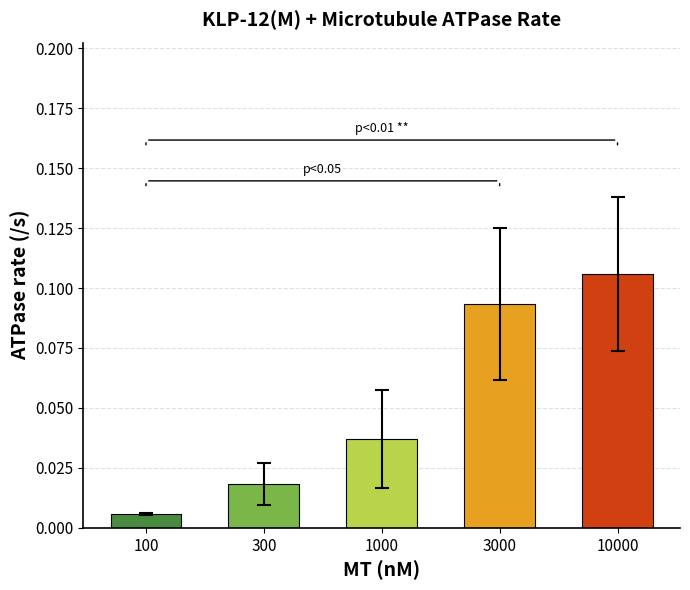

At which category does the chart reach its minimum across all series?

100